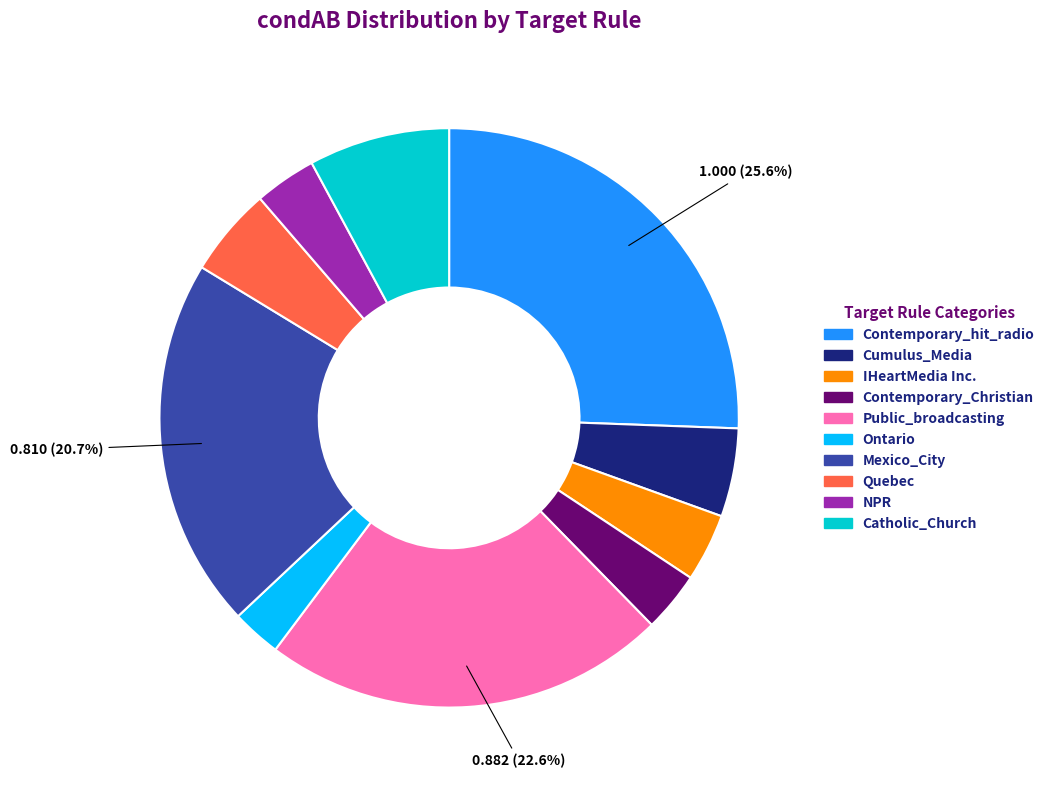

Does any single category account for the majority?

No